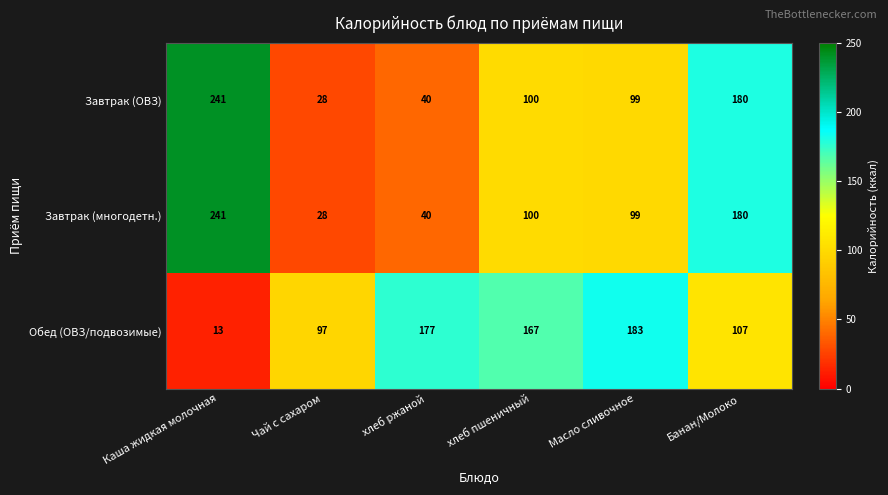

Count the number of categories in the chart.

6